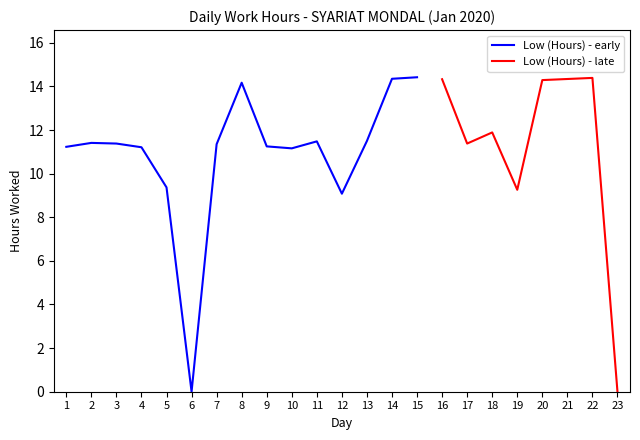

Count the number of values greater than 11.

18